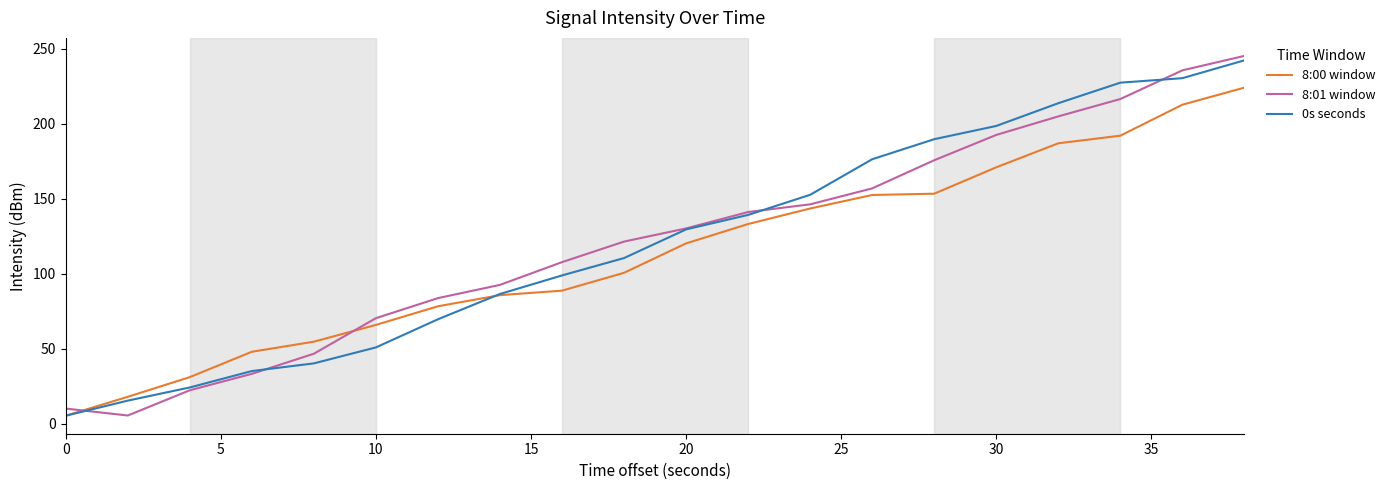

What is the greatest value displayed?

245.3